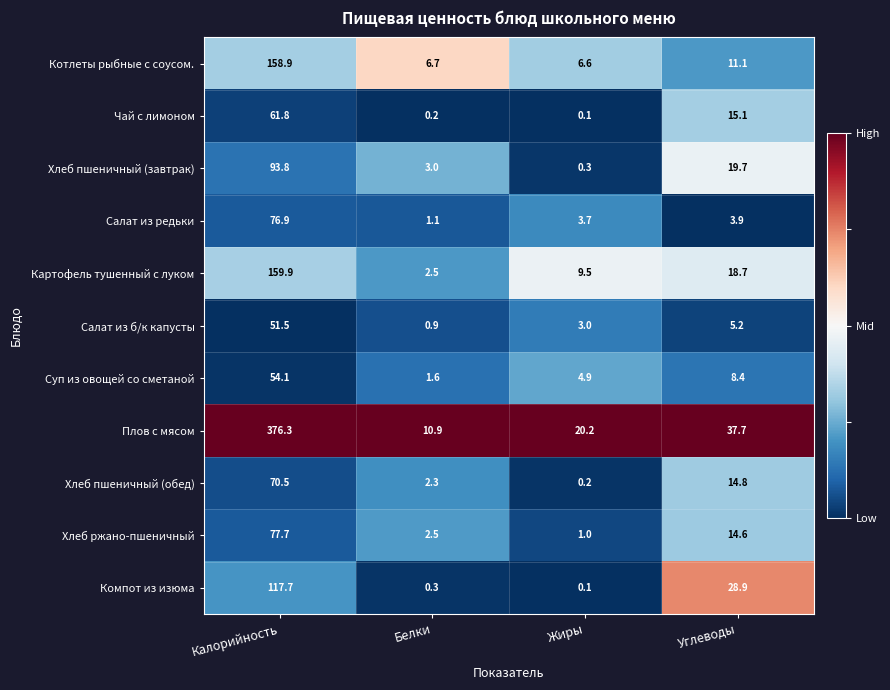

True or false: Картофель тушенный с луком has a value of 0.6 at Белки.

False